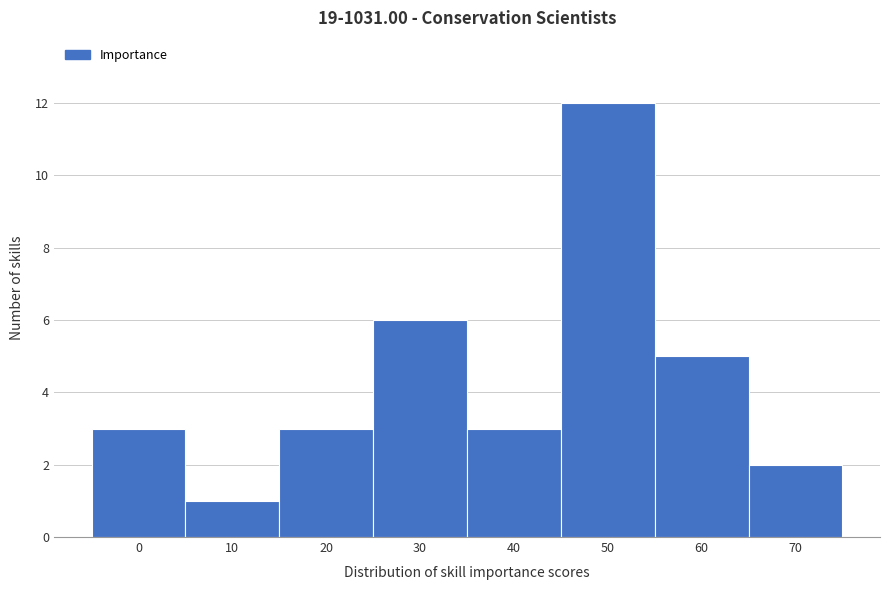

Reading left to right, list all the values displayed in this chart.

3	1	3	6	3	12	5	2